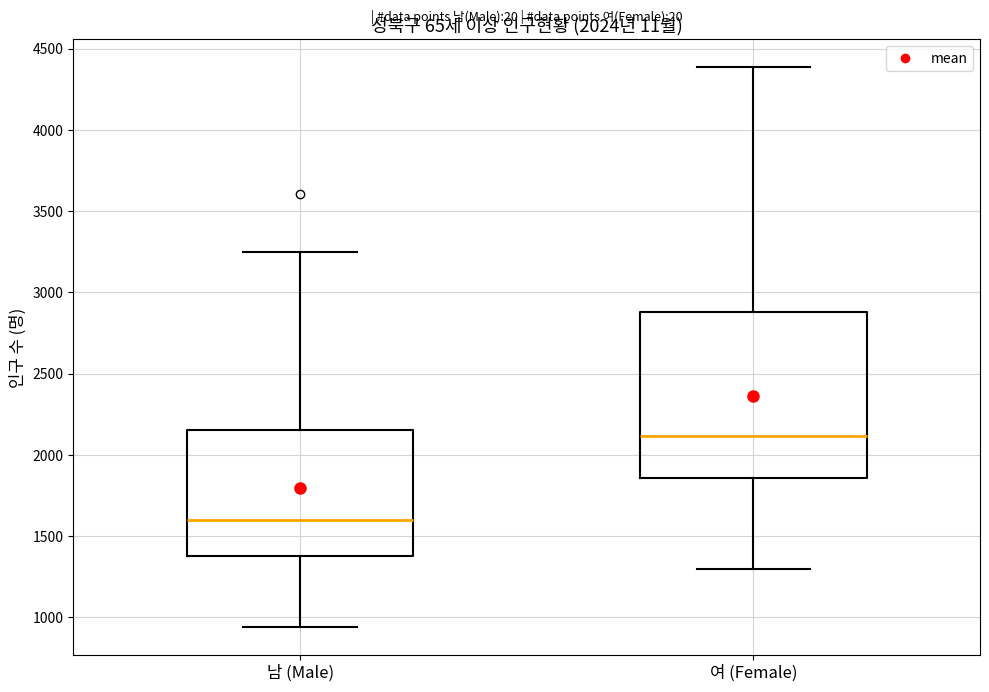

Comparing the boxes themselves (not the whiskers), which one is the tallest?

여 (Female)